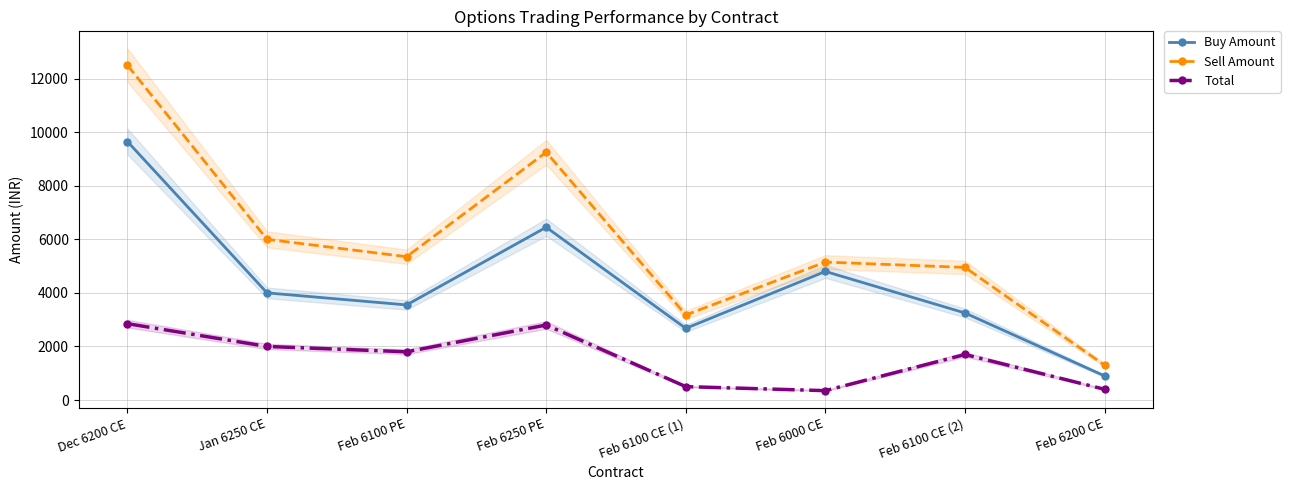

At which category does the chart reach its peak across all series?

Dec 6200 CE